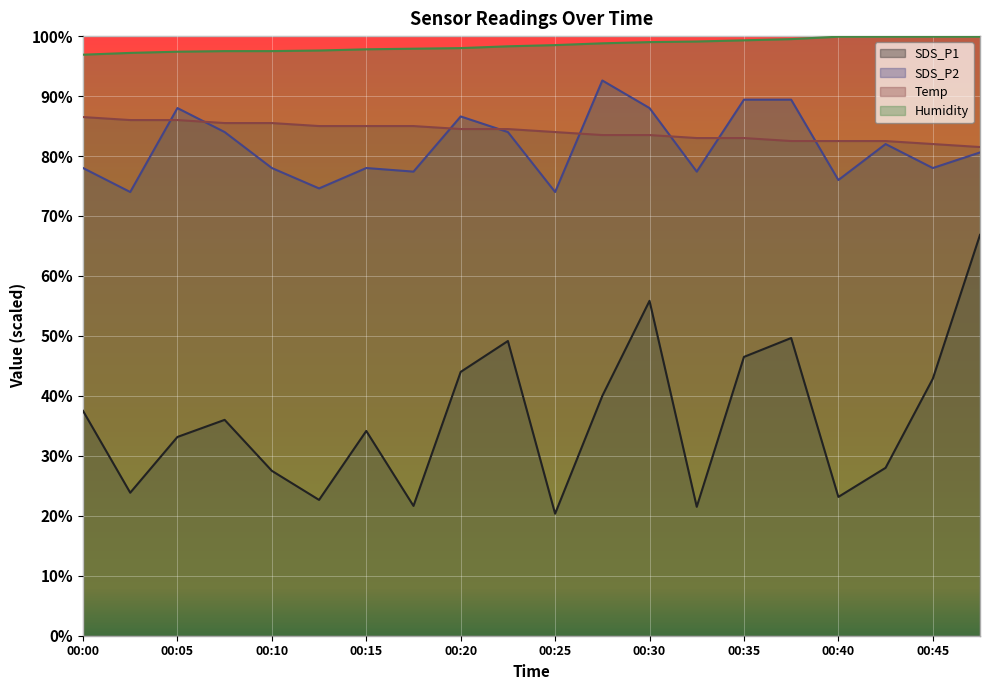

List the series in order of their peak value, lowest first.

SDS_P1, Temp, SDS_P2, Humidity